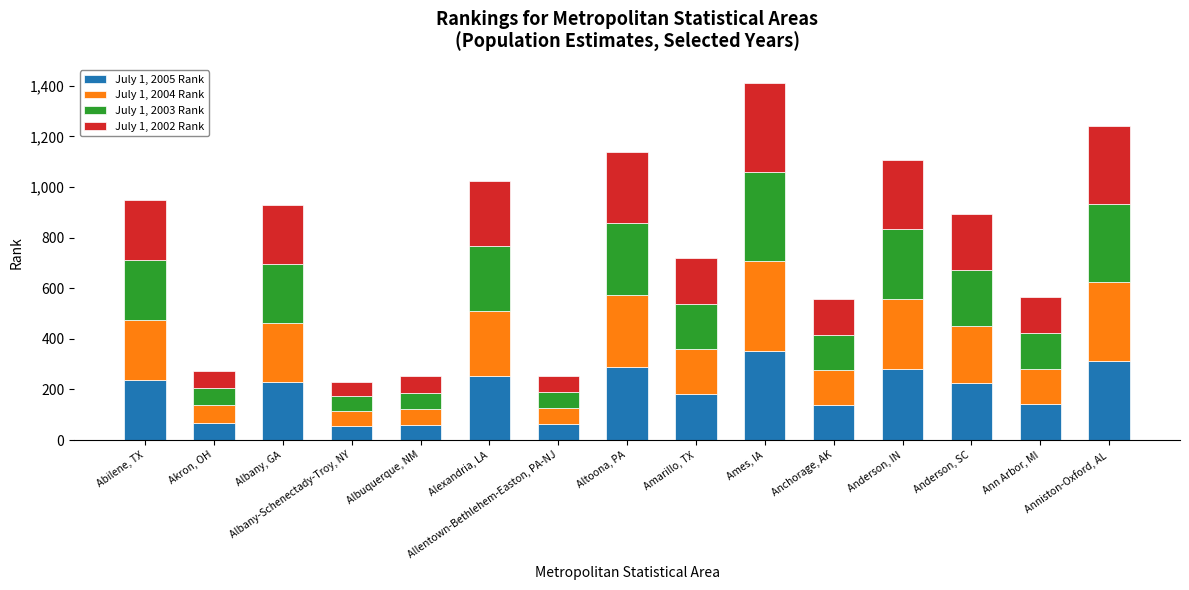

What is the highest value of the July 1, 2005 Rank series?

353